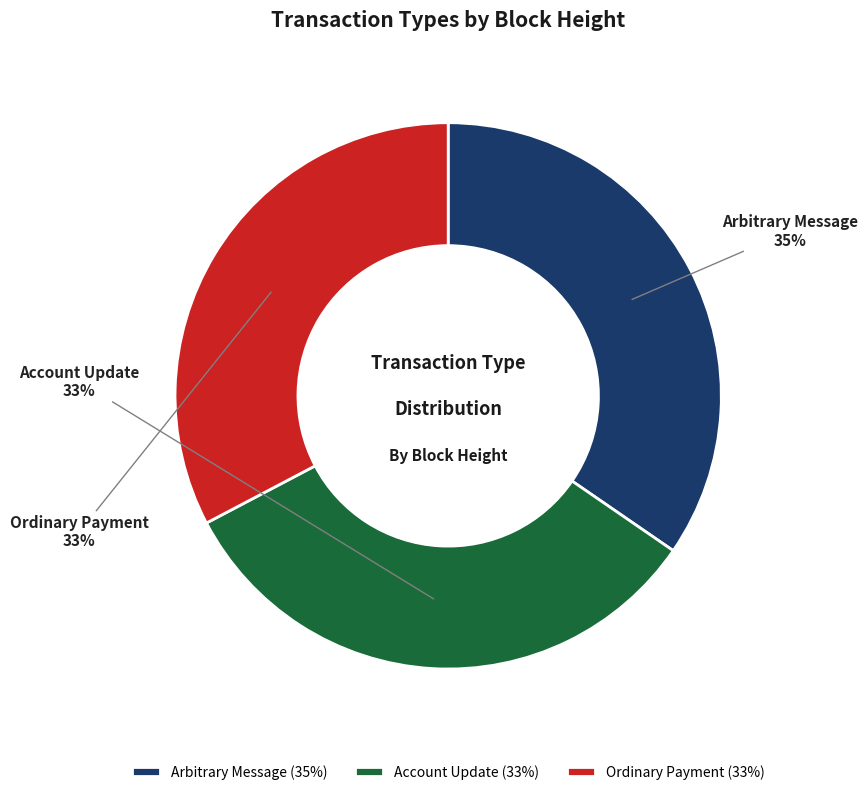

To the nearest percent, what is the average slice percentage?

33%